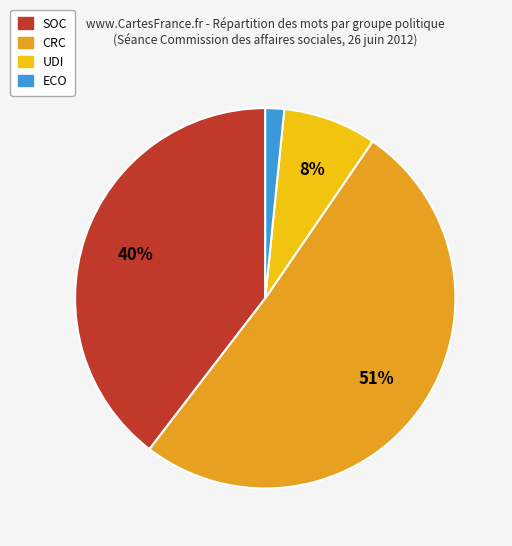

To the nearest percent, what is the average slice percentage?

25%